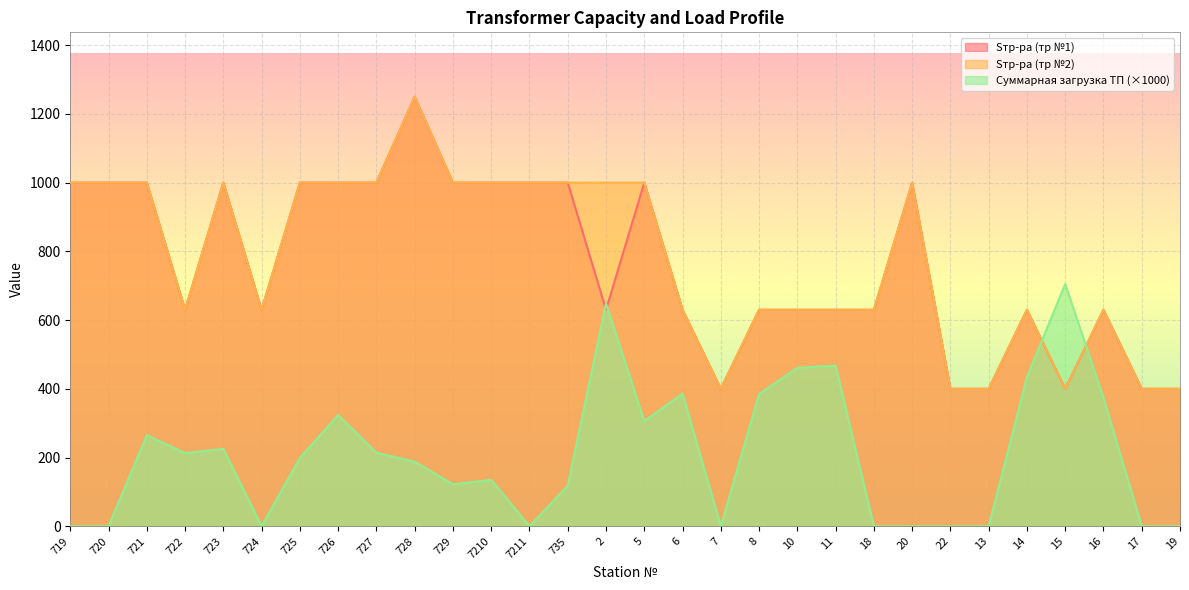

Which has a higher value, 13 or 15?

13